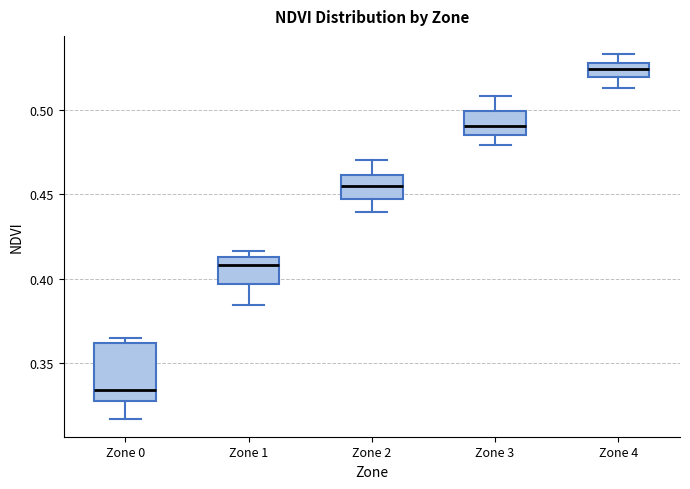

Which box's median line is the lowest?

Zone 0